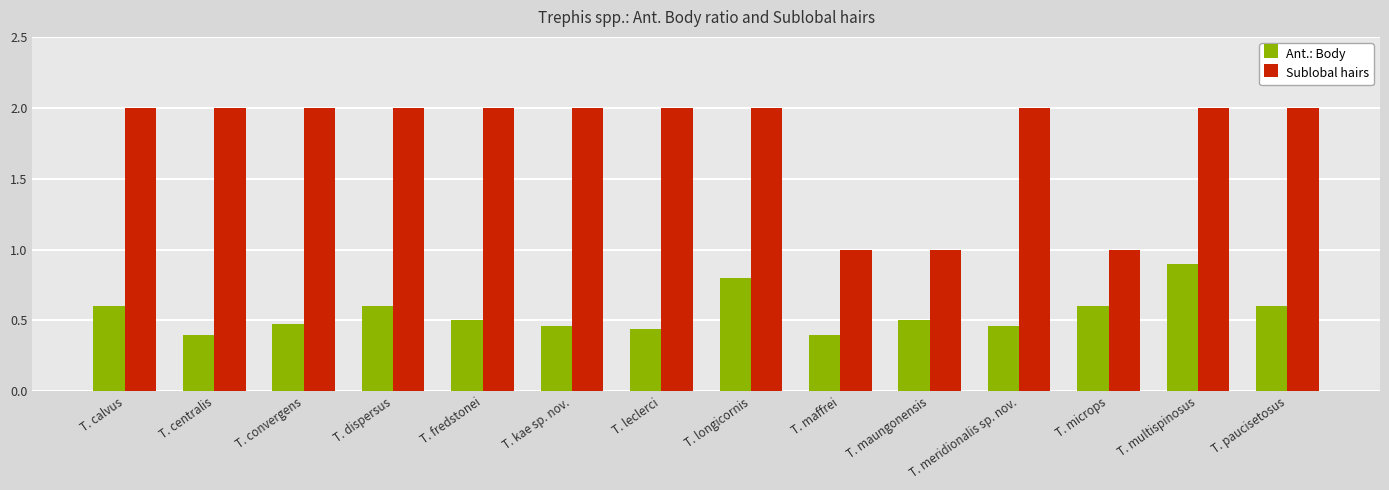

At which category is the sum across all series the highest?

T. multispinosus